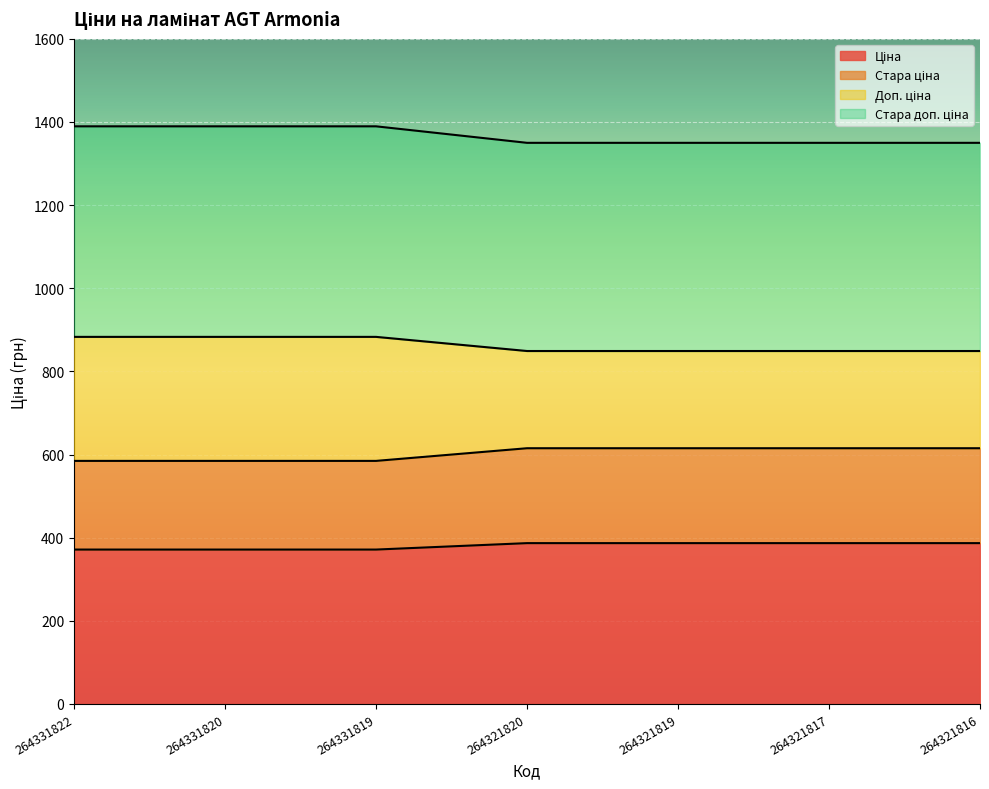

At how many categories does at least one series exceed 1312?

7